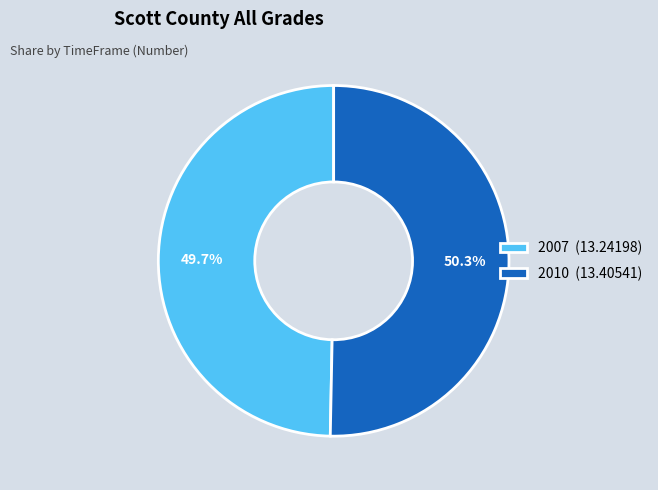

To the nearest percent, what is the average slice percentage?

50%